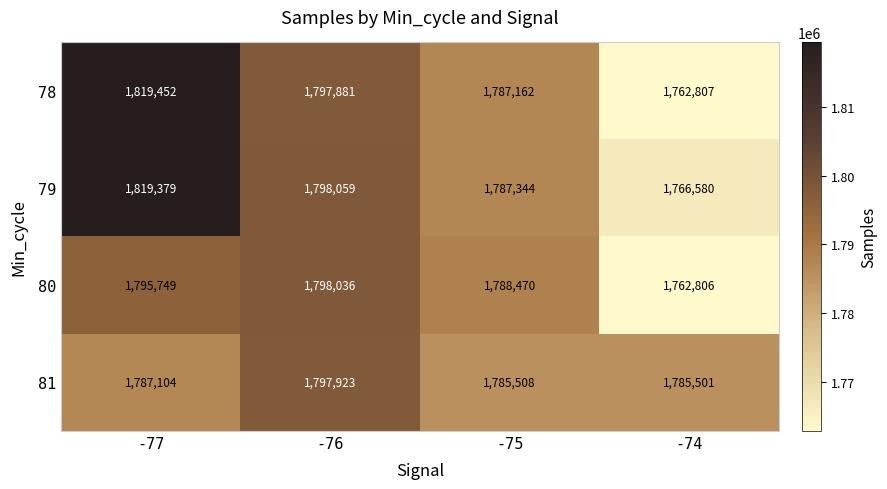

Which series changed the most between -77 and -76?

78